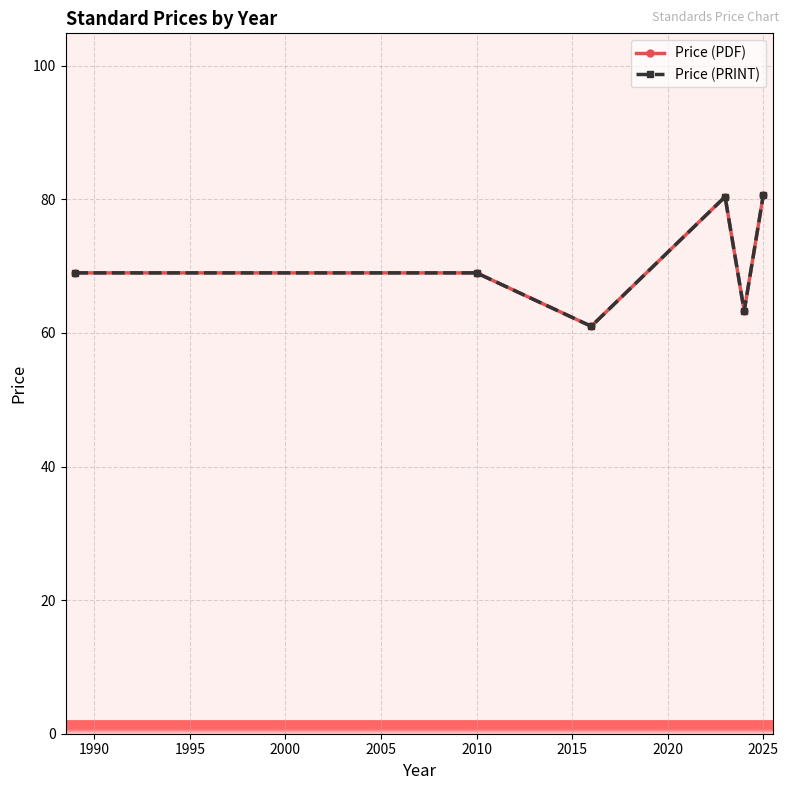

Is this an area chart (filled region under the line)?

No